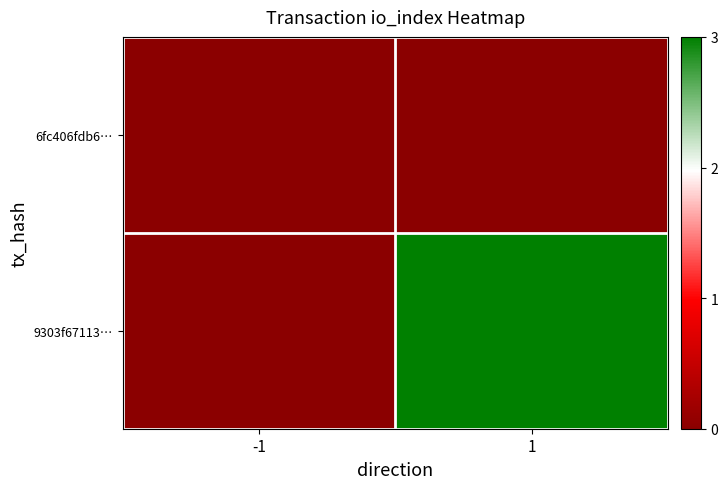

Rank the series by their average value, from highest to lowest.

9303f67113…, 6fc406fdb6…